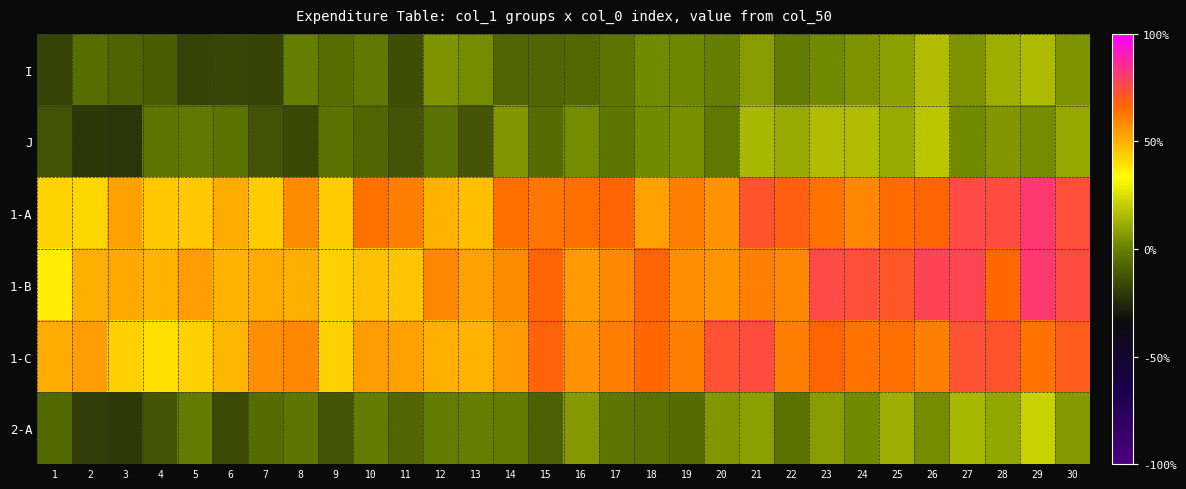

Reading right to left, what are all the values shown in this chart?

I: 30=0.0	29=0.1	28=0.1	27=0.0	26=0.2	25=0.1	24=0.1	23=0.0	22=-0.0	21=0.1	20=-0.0	19=0.0	18=0.0	17=-0.0	16=-0.1	15=-0.1	14=-0.1	13=0.0	12=0.1	11=-0.1	10=-0.0	9=-0.0	8=-0.0	7=-0.2	6=-0.2	5=-0.2	4=-0.1	3=-0.1	2=-0.0	1=-0.2
J: 30=0.1	29=0.0	28=0.1	27=0.0	26=0.2	25=0.1	24=0.2	23=0.2	22=0.1	21=0.1	20=-0.0	19=0.0	18=0.0	17=-0.0	16=0.0	15=-0.1	14=0.1	13=-0.1	12=-0.0	11=-0.1	10=-0.1	9=-0.0	8=-0.2	7=-0.1	6=-0.0	5=-0.0	4=-0.0	3=-0.2	2=-0.2	1=-0.1
1-A: 30=0.7	29=0.8	28=0.7	27=0.8	26=0.7	25=0.7	24=0.6	23=0.6	22=0.7	21=0.7	20=0.6	19=0.6	18=0.5	17=0.7	16=0.6	15=0.6	14=0.6	13=0.5	12=0.5	11=0.6	10=0.6	9=0.4	8=0.6	7=0.4	6=0.5	5=0.4	4=0.5	3=0.5	2=0.4	1=0.4
1-B: 30=0.7	29=0.8	28=0.7	27=0.8	26=0.8	25=0.7	24=0.7	23=0.8	22=0.6	21=0.6	20=0.6	19=0.6	18=0.7	17=0.6	16=0.5	15=0.7	14=0.6	13=0.5	12=0.6	11=0.5	10=0.5	9=0.4	8=0.5	7=0.5	6=0.5	5=0.5	4=0.5	3=0.5	2=0.5	1=0.4
1-C: 30=0.7	29=0.6	28=0.7	27=0.7	26=0.6	25=0.6	24=0.6	23=0.7	22=0.6	21=0.7	20=0.7	19=0.6	18=0.7	17=0.6	16=0.6	15=0.7	14=0.5	13=0.5	12=0.5	11=0.5	10=0.5	9=0.4	8=0.6	7=0.6	6=0.5	5=0.4	4=0.4	3=0.4	2=0.5	1=0.5
2-A: 30=0.1	29=0.2	28=0.1	27=0.1	26=0.0	25=0.1	24=0.0	23=0.1	22=-0.0	21=0.1	20=0.1	19=-0.1	18=-0.0	17=-0.0	16=0.1	15=-0.1	14=-0.0	13=-0.0	12=-0.0	11=-0.1	10=-0.0	9=-0.1	8=-0.0	7=-0.1	6=-0.2	5=-0.0	4=-0.1	3=-0.2	2=-0.2	1=-0.1